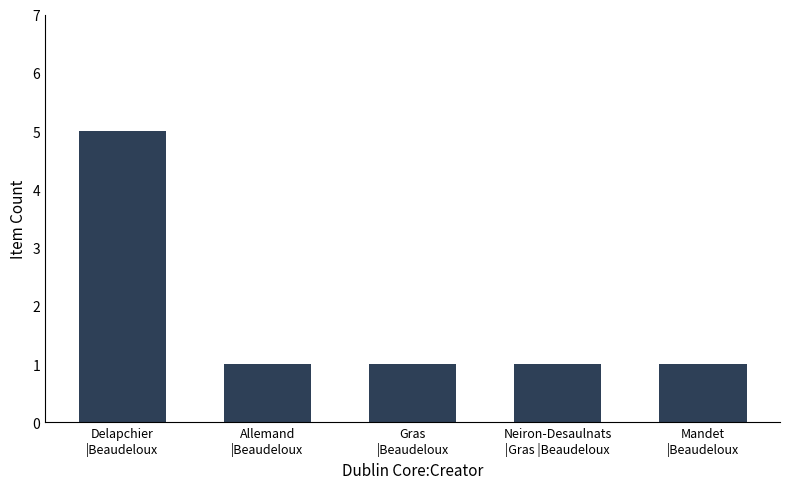

True or false: the data shows 1 at Mandet
|Beaudeloux.

True